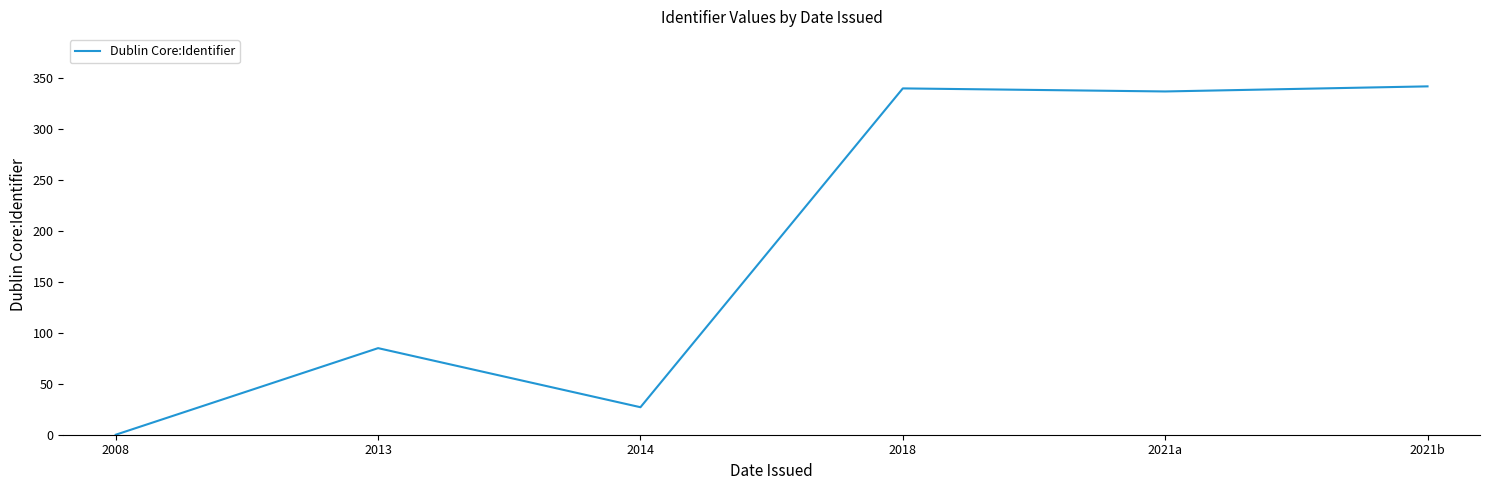

The value at 2008 is 0. True or false?

True